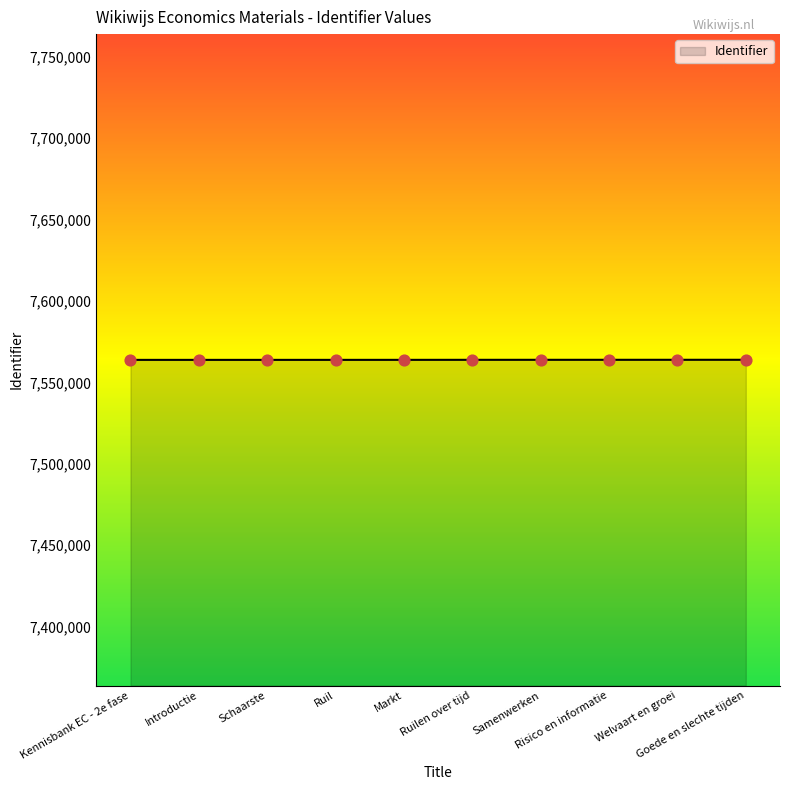

What is the ratio of the value at Ruilen over tijd to the value at Samenwerken?

1.0